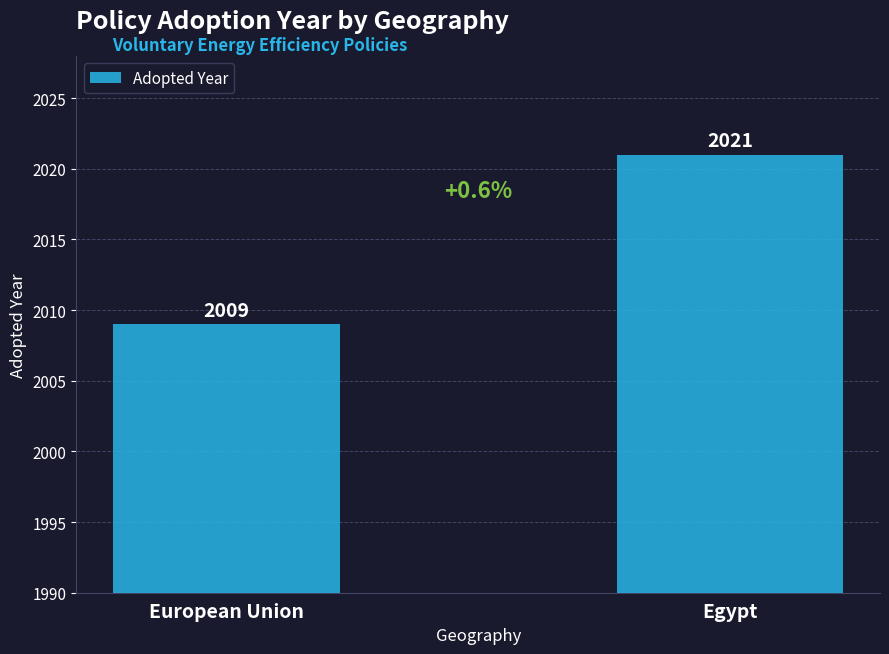

How many distinct data groups are displayed?

1